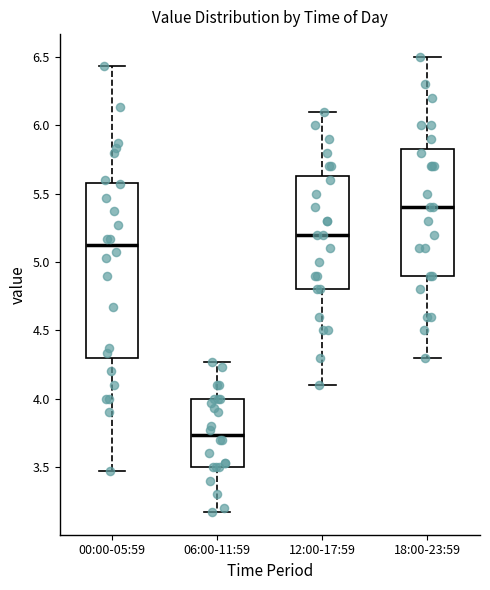

Reading left to right, transcribe this box plot: for each box, give where its median line is, the range the box spans, and where its two whiskers end, as read against the y-axis. The values are not printed on the chart, so give them approximately, as read against the axis.

00:00-05:59: median 5.10, box 4.30 to 5.60, whiskers 3.45 to 6.45
06:00-11:59: median 3.75, box 3.50 to 4.00, whiskers 3.15 to 4.25
12:00-17:59: median 5.20, box 4.80 to 5.65, whiskers 4.10 to 6.10
18:00-23:59: median 5.40, box 4.90 to 5.85, whiskers 4.30 to 6.50